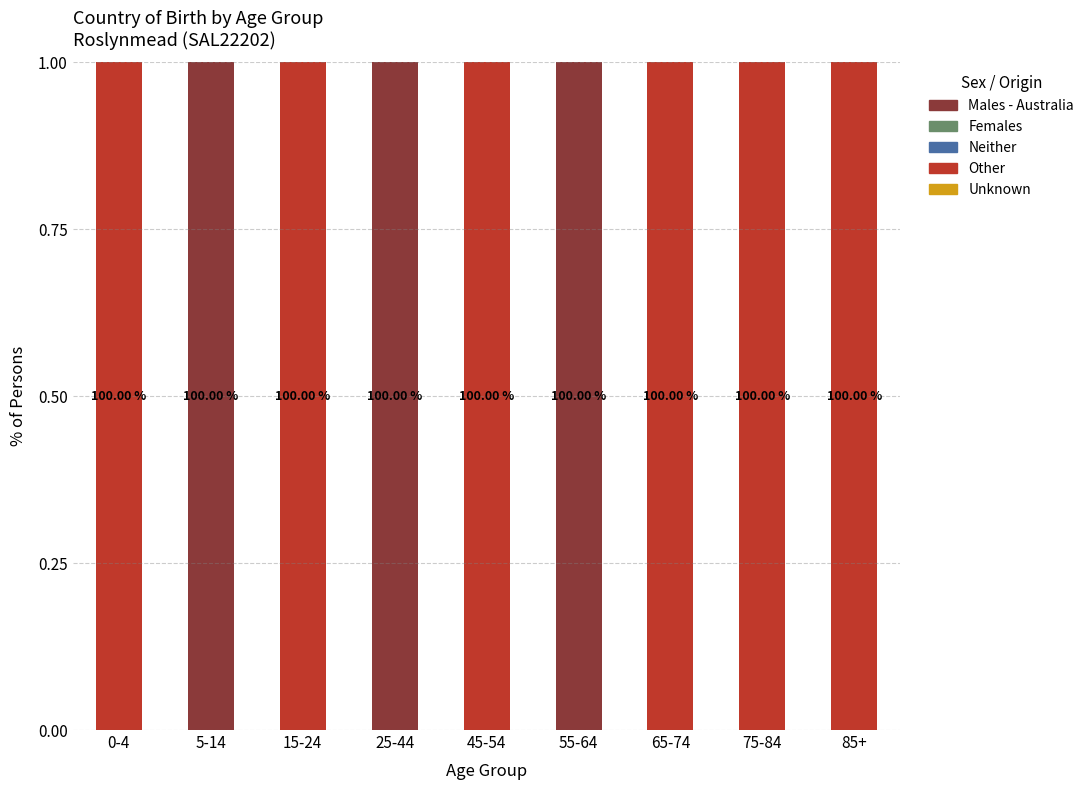

Are the bars horizontal?

No